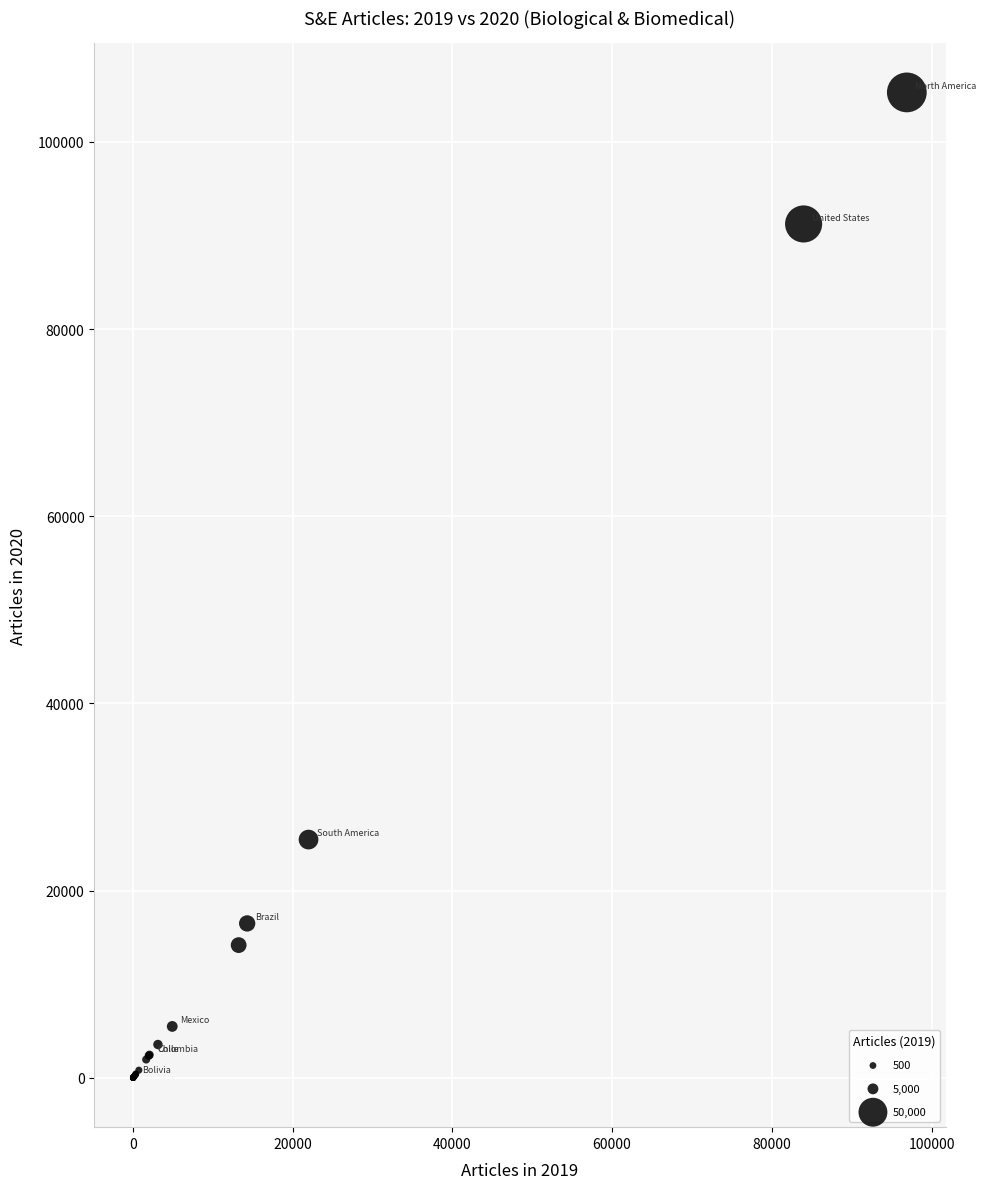

What Y value in the scatter plot is closest to 52638?

25460